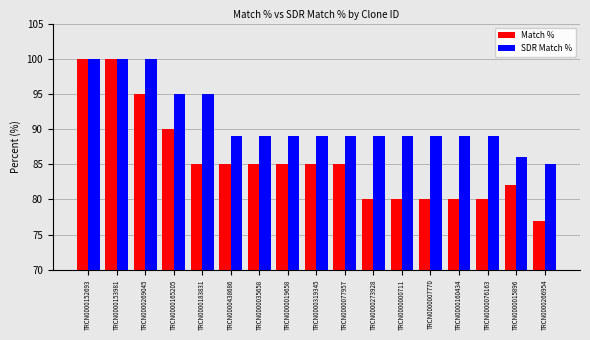

What are all the series names shown in the legend?

Match %, SDR Match %